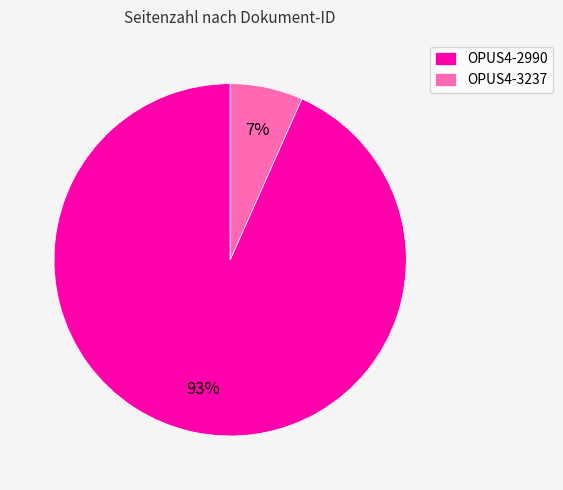

What percentage is the OPUS4-3237 slice, to the nearest percent?

7%